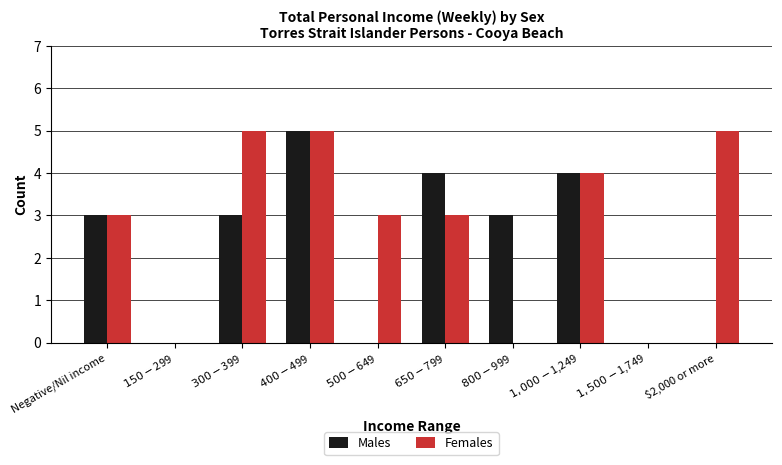

What is the total value across all series at $500-$649?

3